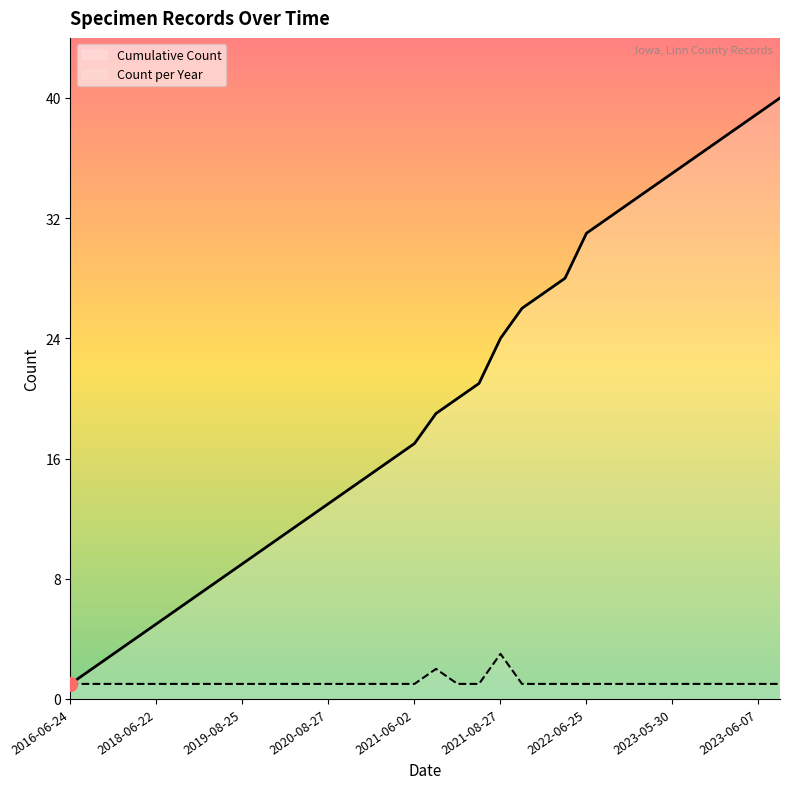

The value of Cumulative Count at 2021-06-12 is 21. True or false?

True